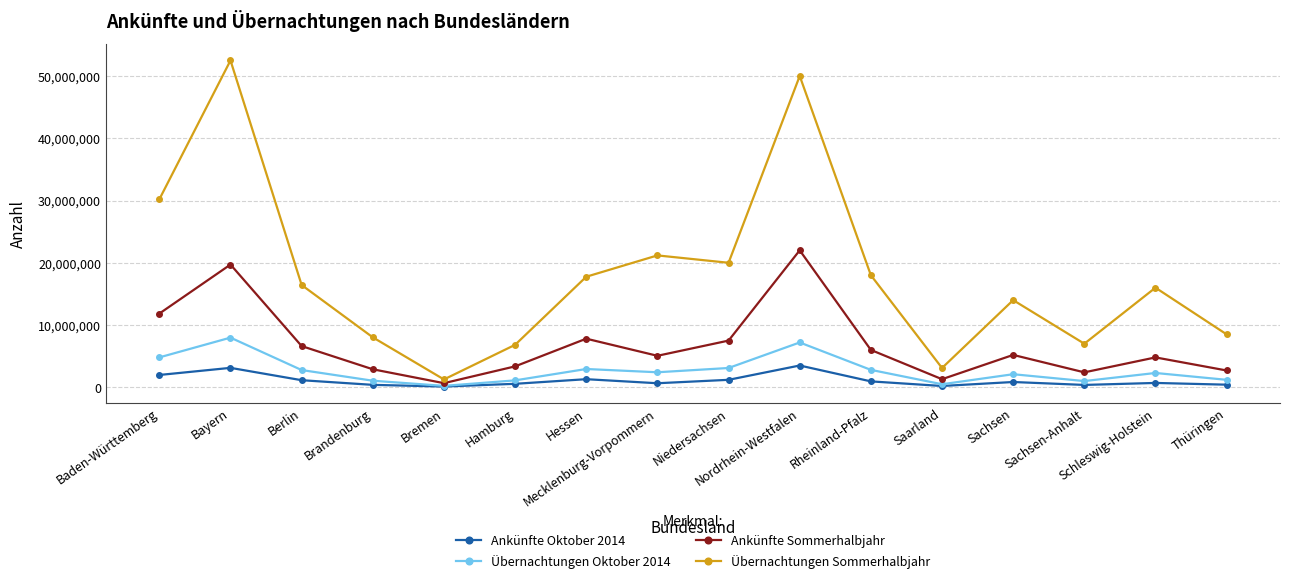

Is it true that Ankünfte Sommerhalbjahr equals 6621648 at Berlin?

True